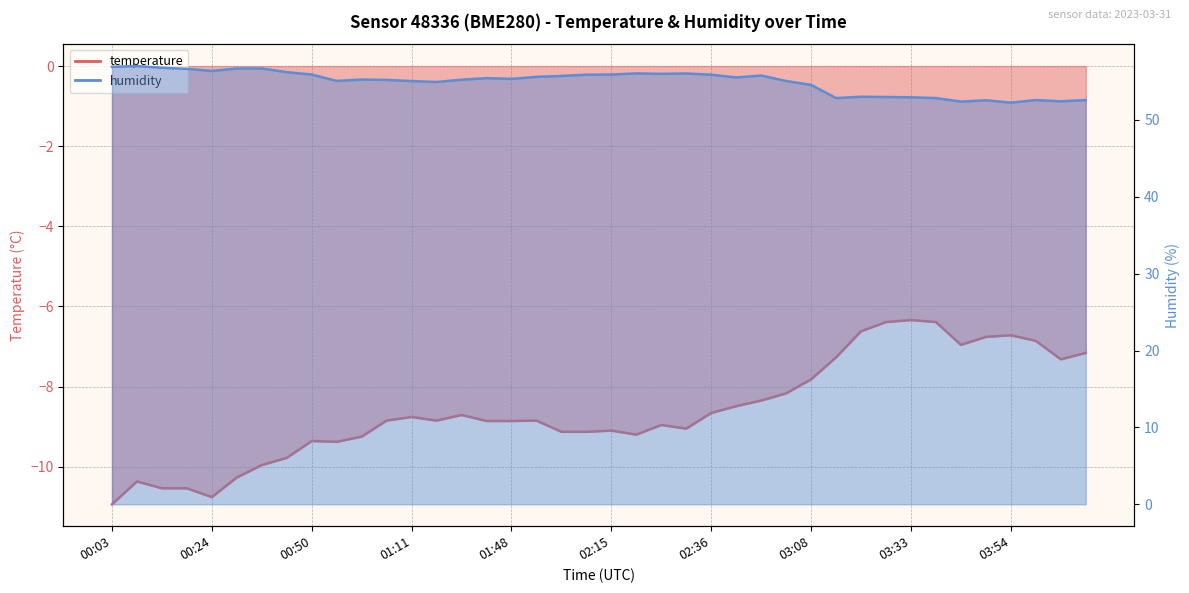

Which category has the lowest value across all series?

00:03